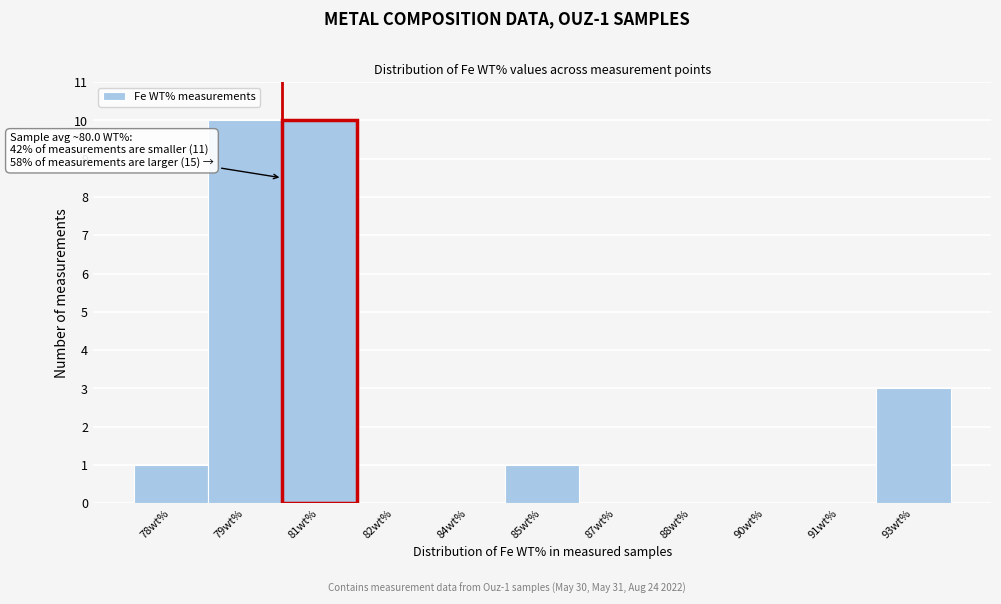

Reading right to left, extract all data points from this chart.

93wt%=3	91wt%=0	90wt%=0	88wt%=0	87wt%=0	85wt%=1	84wt%=0	82wt%=0	81wt%=10	79wt%=10	78wt%=1